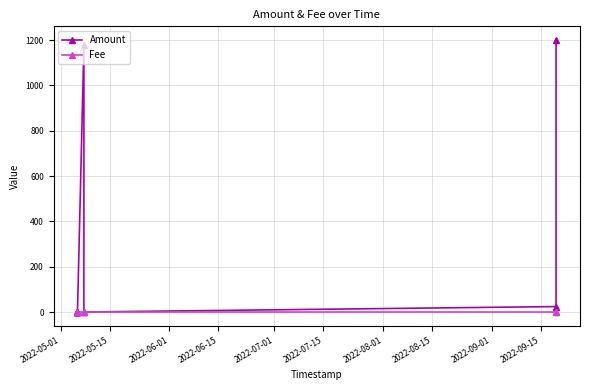

At 2022-07-15, list the series in order from smallest to largest.

Fee, Amount